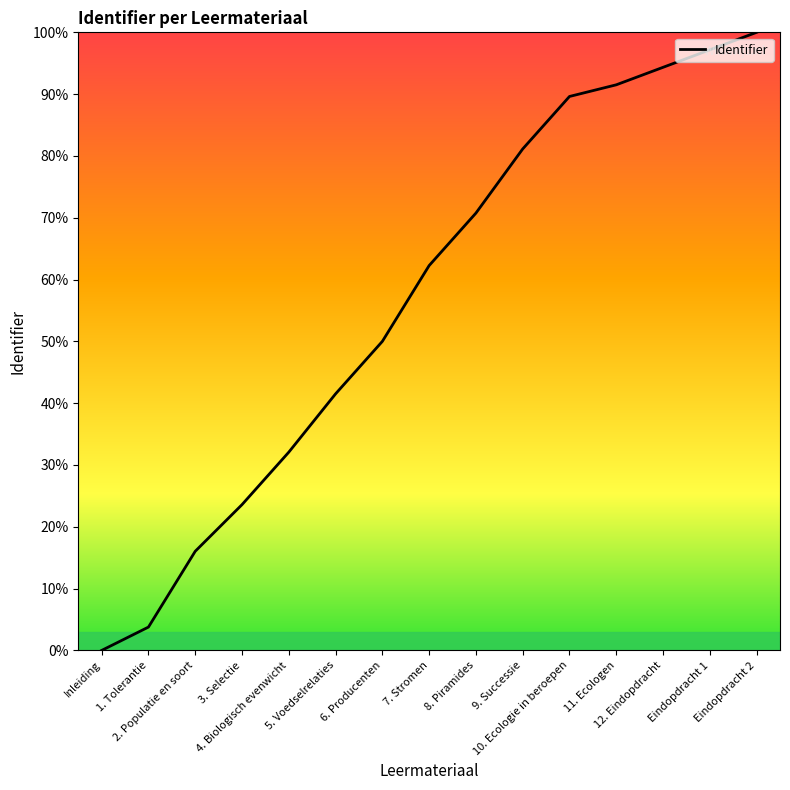

Rank the categories by value from lowest to highest.

Inleiding, 1. Tolerantie, 2. Populatie en soort, 3. Selectie, 4. Biologisch evenwicht, 5. Voedselrelaties, 6. Producenten, 7. Stromen, 8. Piramides, 9. Successie, 10. Ecologie in beroepen, 11. Ecologen, 12. Eindopdracht, Eindopdracht 1, Eindopdracht 2